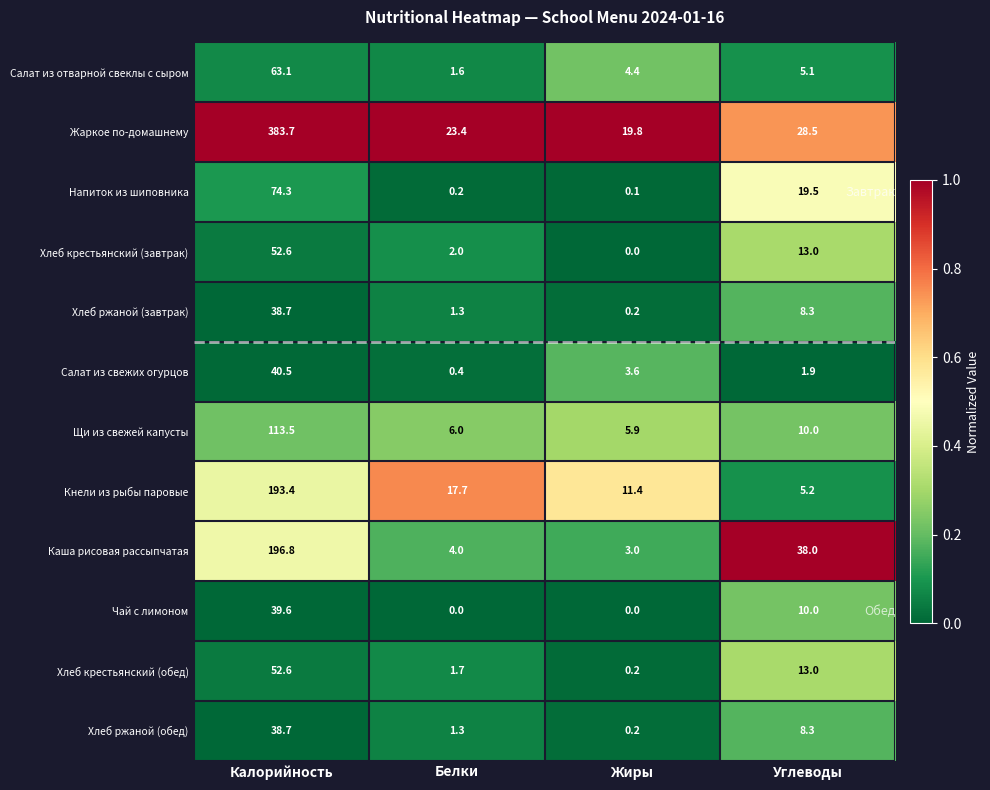

What is the approximate value of Щи из свежей капусты at Углеводы?

10.0